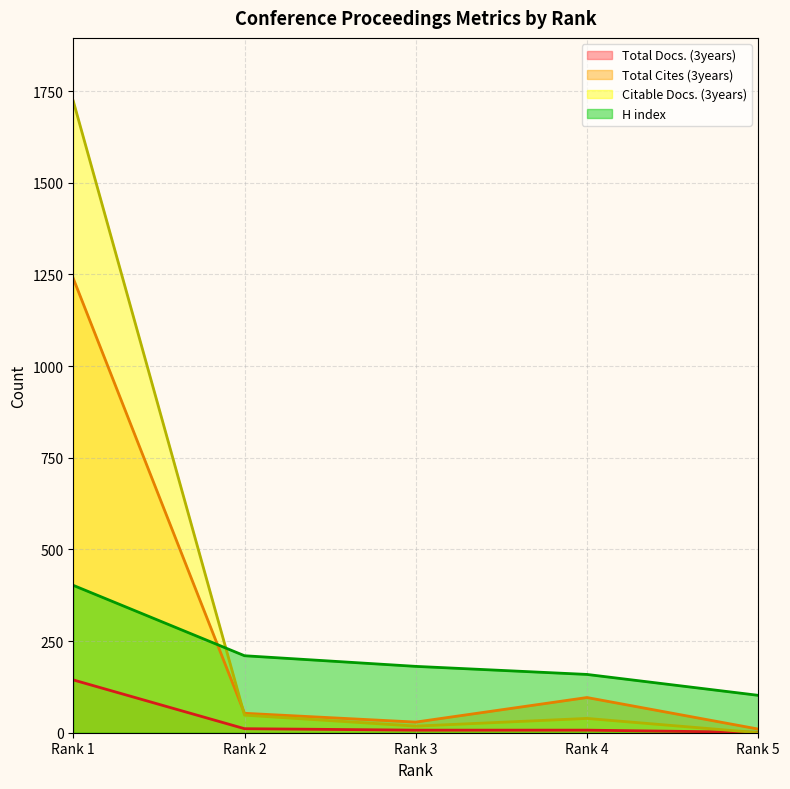

Reading left to right, list all the values displayed in this chart.

Total Docs. (3years): 144	11	7	7	1
Total Cites (3years): 1239	53	29	96	10
Citable Docs. (3years): 1723	48	18	39	0
H index: 402	210	181	159	102